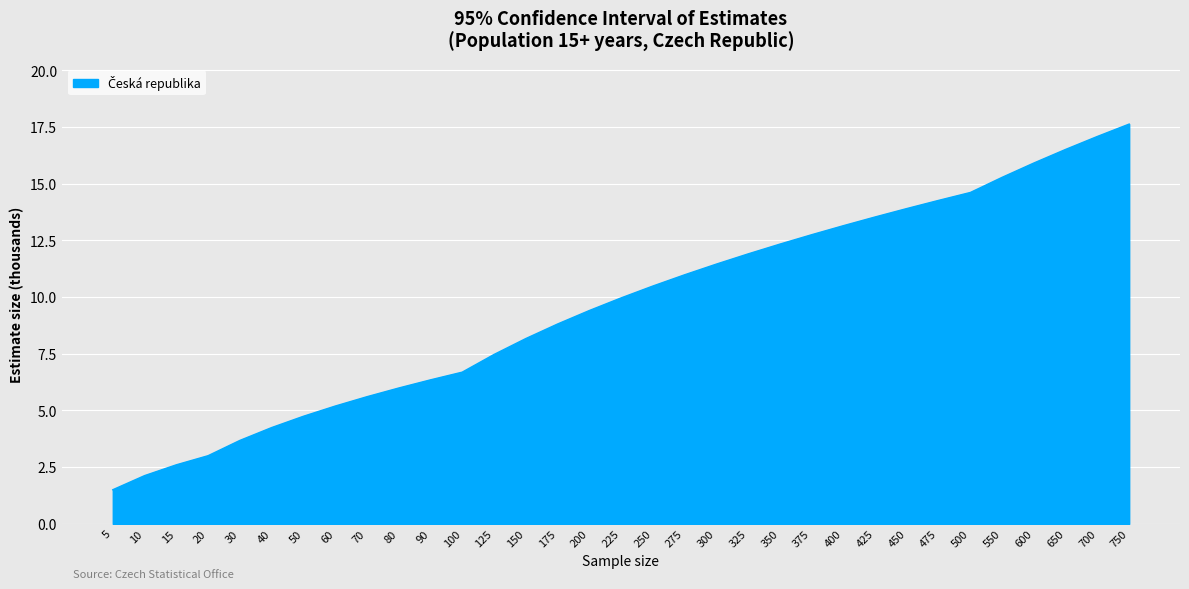

Reading left to right, list all the values displayed in this chart.

5=1.5	10=2.1	15=2.6	20=3.0	30=3.7	40=4.2	50=4.7	60=5.2	70=5.6	80=6.0	90=6.4	100=6.7	125=7.5	150=8.2	175=8.8	200=9.4	225=10.0	250=10.5	275=11.0	300=11.5	325=11.9	350=12.3	375=12.8	400=13.2	425=13.5	450=13.9	475=14.3	500=14.6	550=15.3	600=15.9	650=16.5	700=17.1	750=17.6